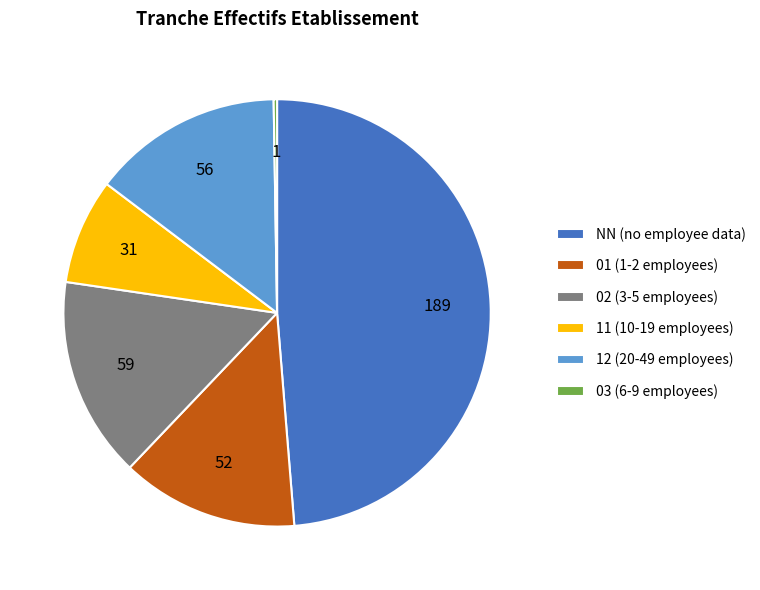

Does any single category account for the majority?

No